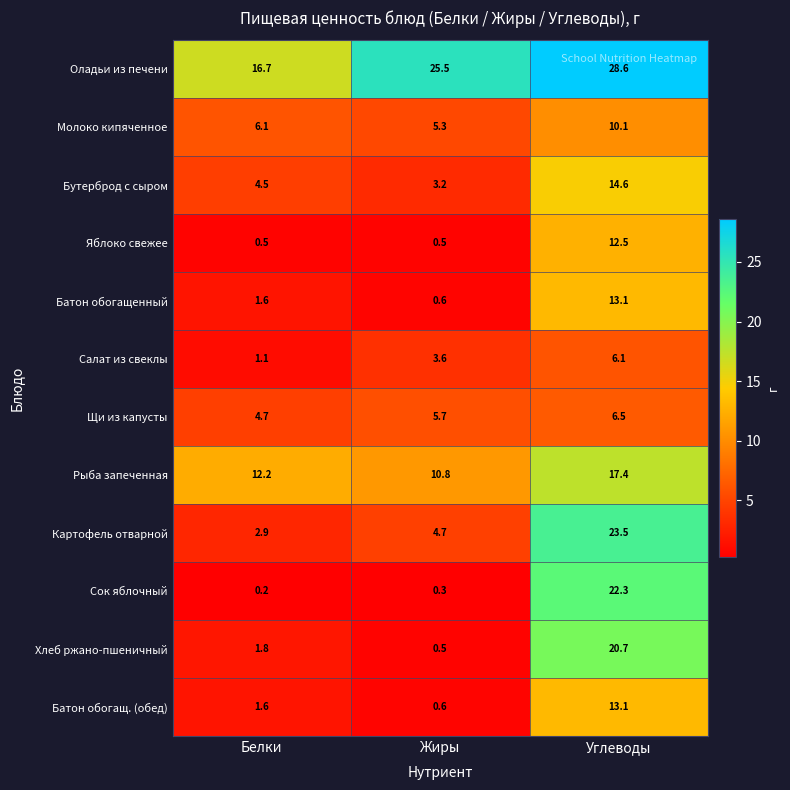

Is it true that Батон обогащенный equals 0.6 at Жиры?

True